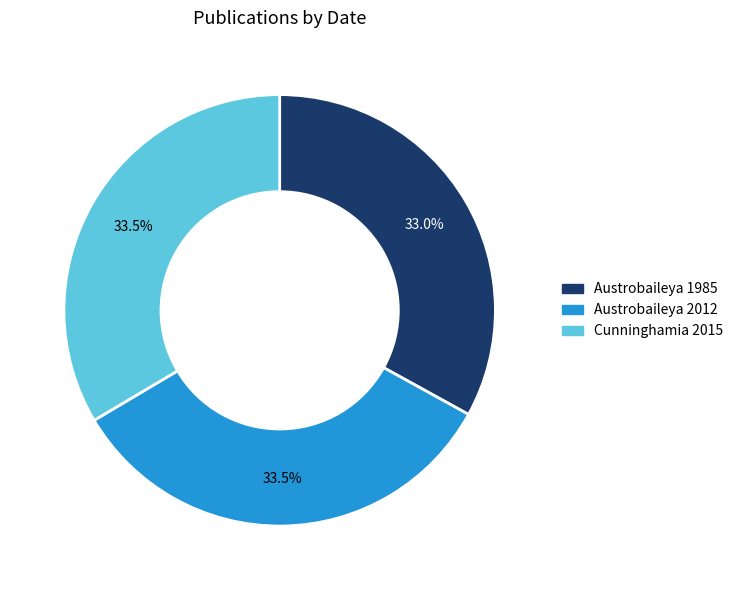

What is the total percentage of Austrobaileya 1985 and Austrobaileya 2012?

66.5%